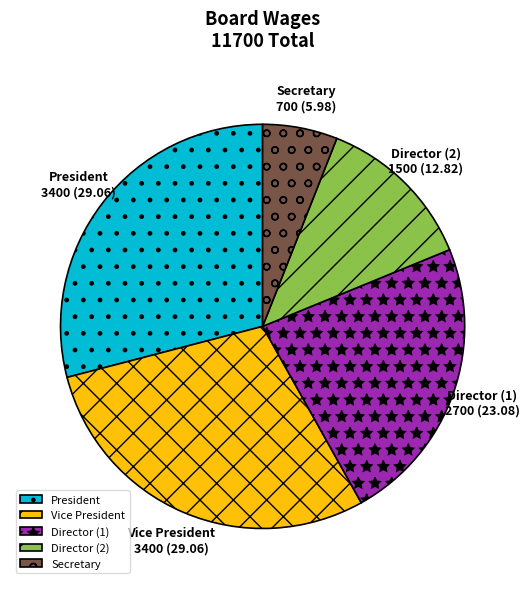

Between Director (2) and Secretary, which is larger?

Director (2)